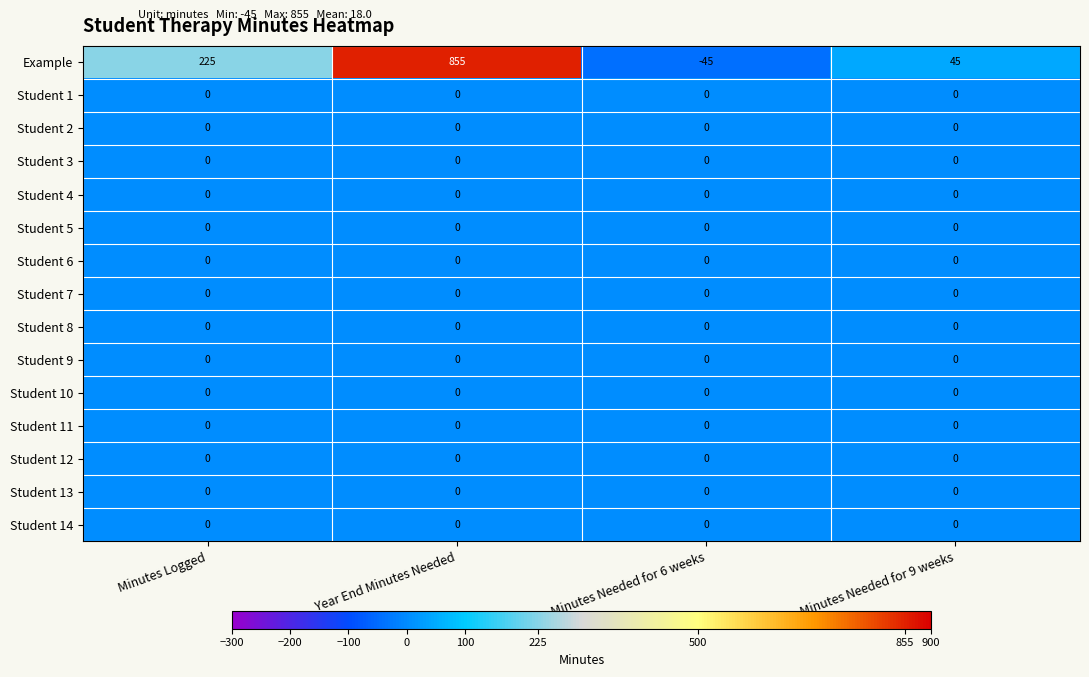

What is the spread (max minus min) of values at Year End Minutes Needed?

855